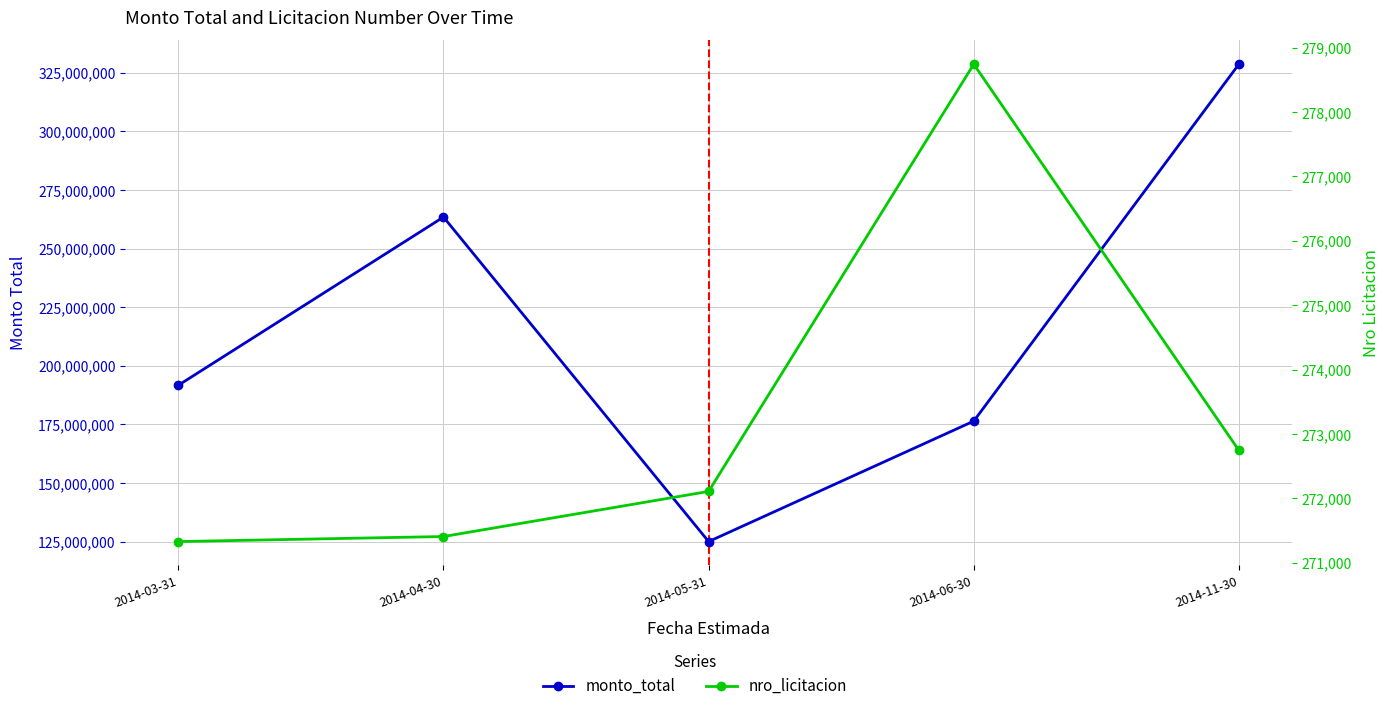

Is the value of monto_total at 2014-11-30 greater than the value of nro_licitacion at 2014-06-30?

Yes